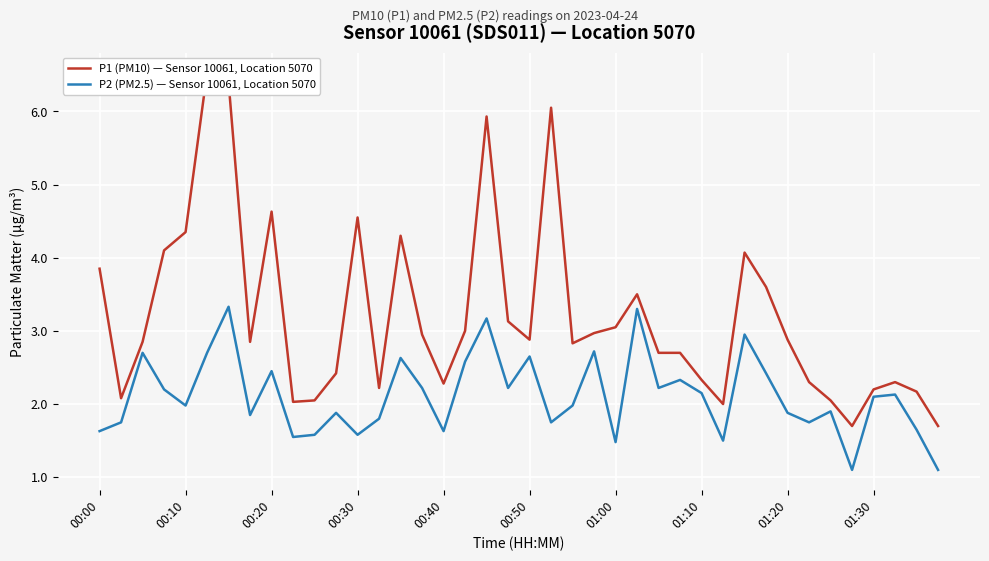

True or false: P1 (PM10) — Sensor 10061, Location 5070 has more than 1 interior local peaks.

True